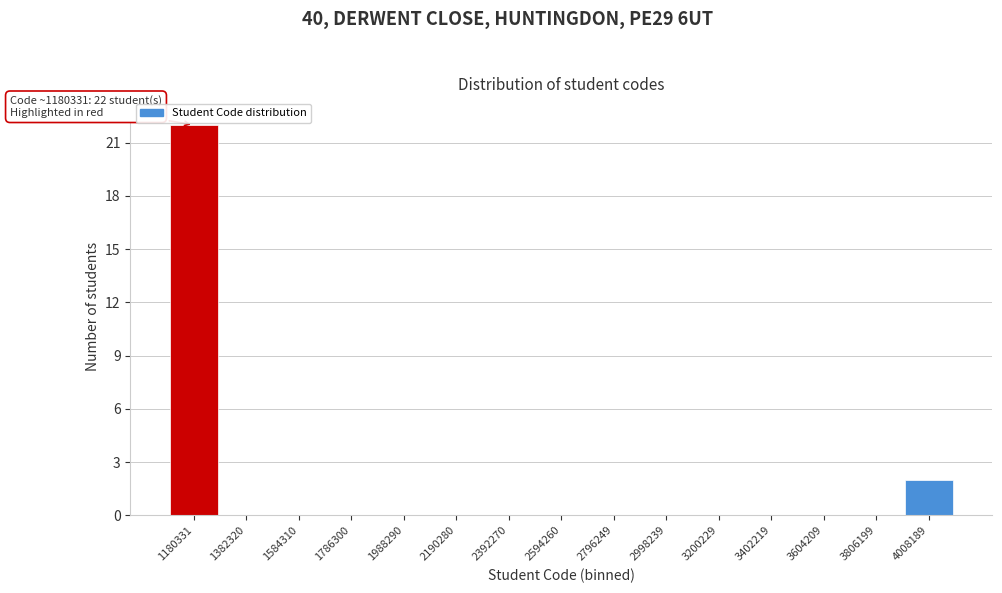

Reading left to right, extract all data points from this chart.

1180331=22	1382320=0	1584310=0	1786300=0	1988290=0	2190280=0	2392270=0	2594260=0	2796249=0	2998239=0	3200229=0	3402219=0	3604209=0	3806199=0	4008189=2